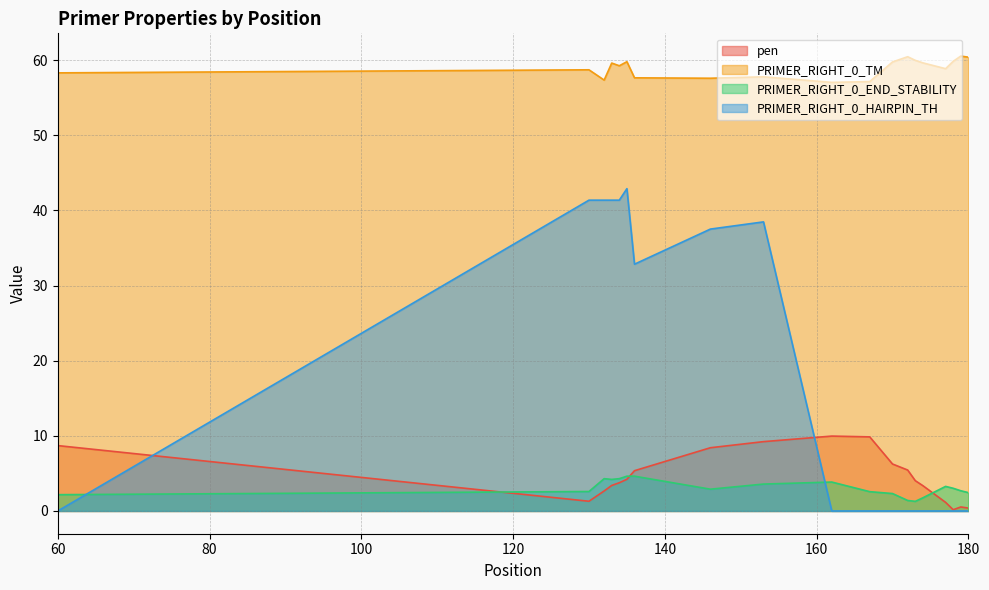

Rank the categories by PRIMER_RIGHT_0_TM value from lowest to highest.

162, 167, 132, 146, 136, 153, 60, 130, 177, 134, 133, 174, 170, 135, 178, 173, 180, 172, 179